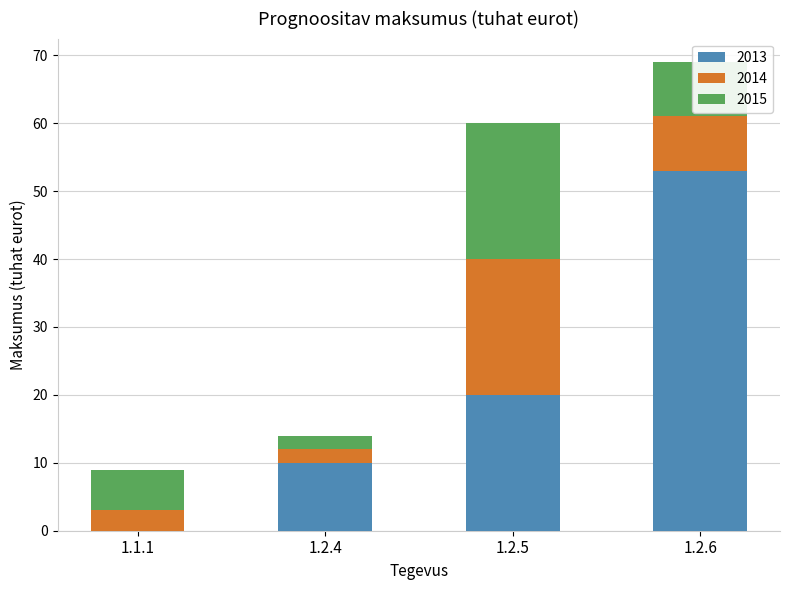

True or false: 2013 has a value of 13 at 1.2.4.

False